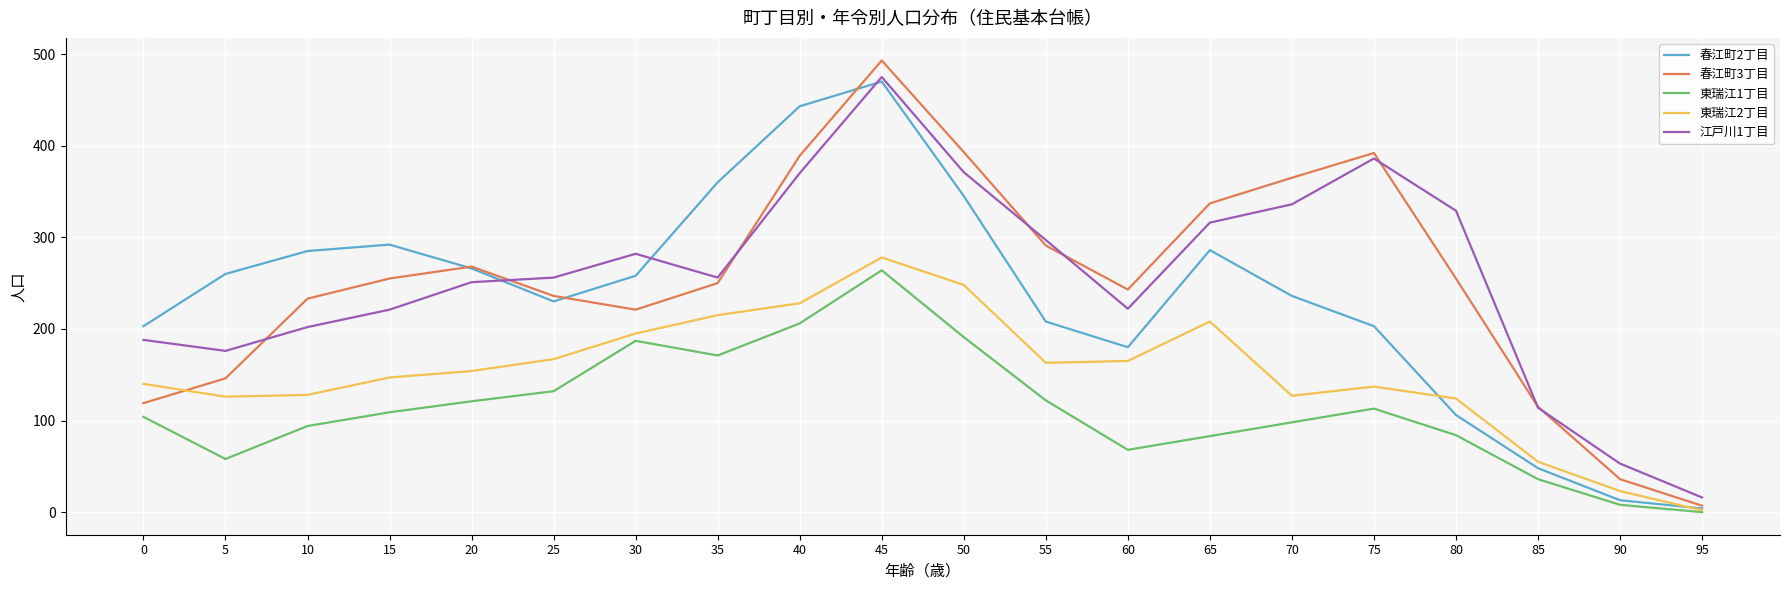

At which category does the chart reach its peak across all series?

45